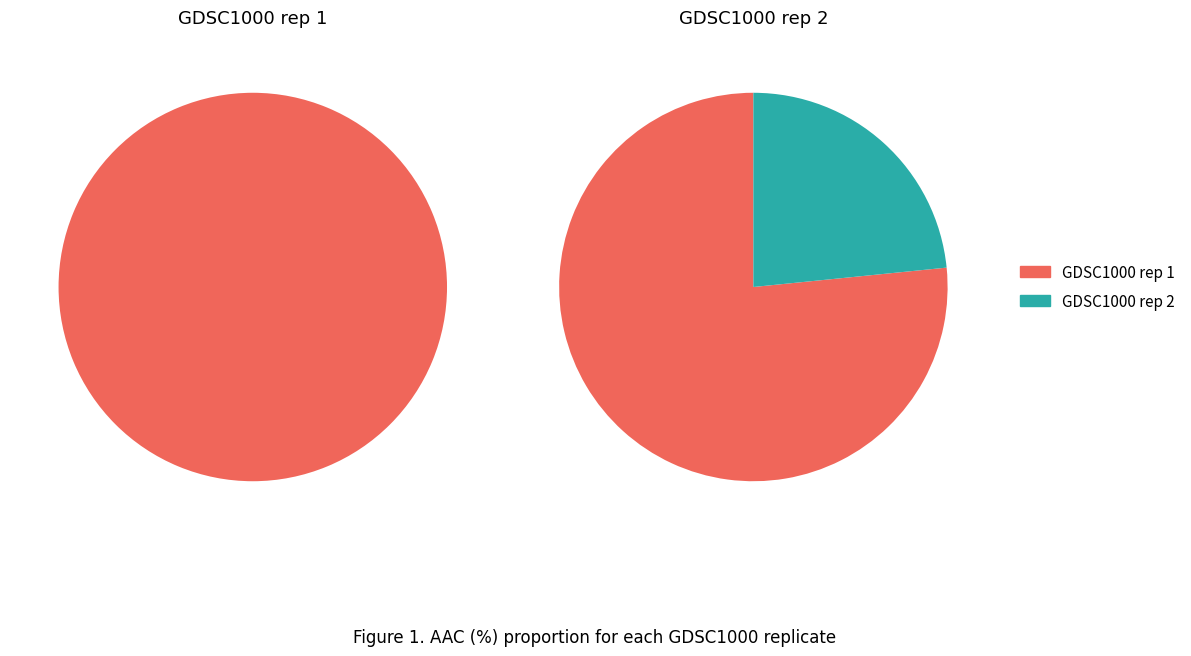

What percentage is the GDSC1000 rep 2 slice, to the nearest percent?

23%